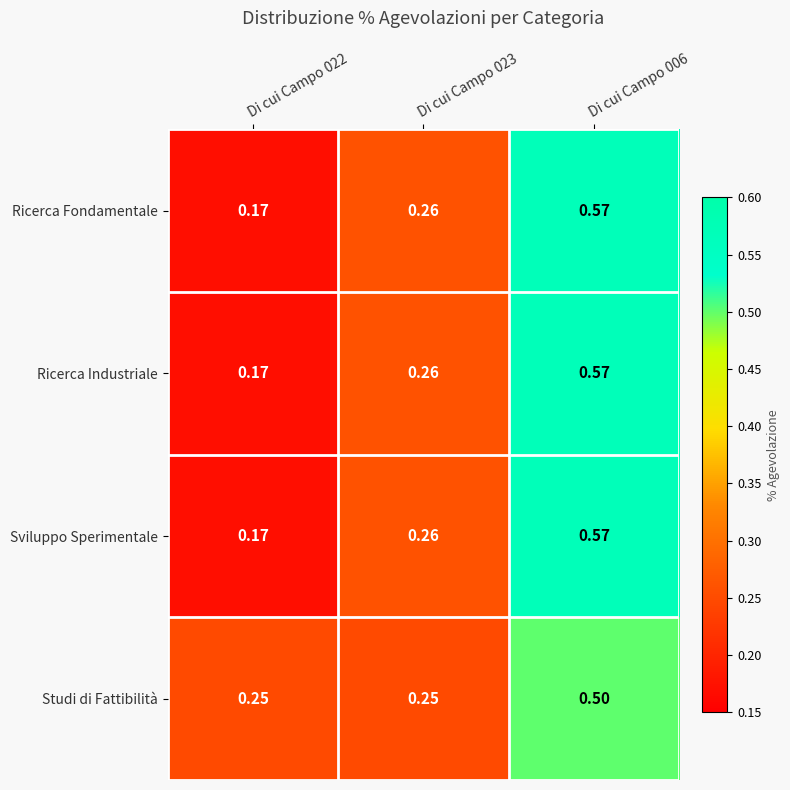

Count the number of data series in this chart.

4